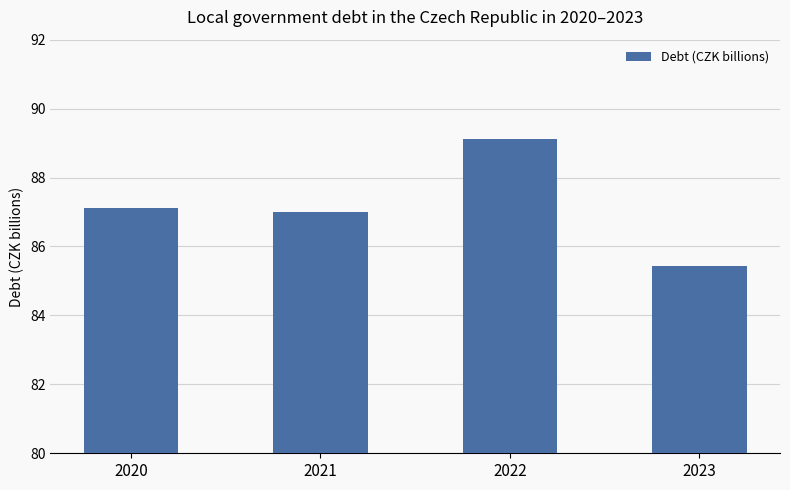

Does the chart contain any negative values?

No